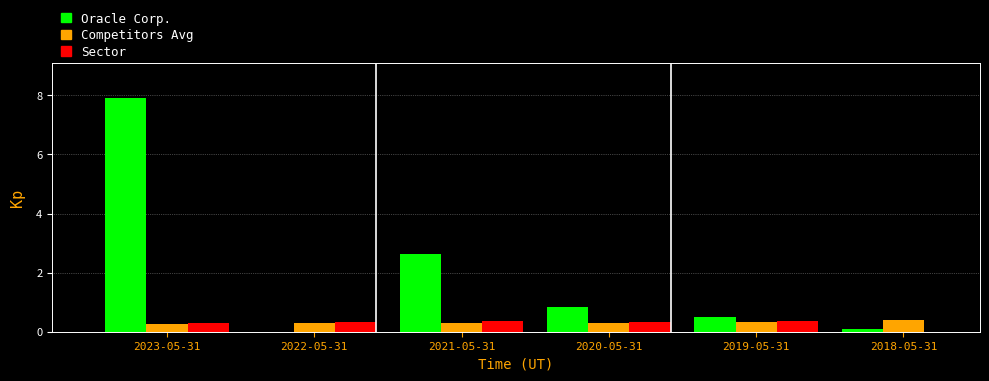

Reading left to right, extract all data points from this chart.

Oracle Corp.: 2023-05-31=7.9	2022-05-31=0.0	2021-05-31=2.6	2020-05-31=0.8	2019-05-31=0.5	2018-05-31=0.1
Competitors Avg: 2023-05-31=0.3	2022-05-31=0.3	2021-05-31=0.3	2020-05-31=0.3	2019-05-31=0.3	2018-05-31=0.4
Sector: 2023-05-31=0.3	2022-05-31=0.3	2021-05-31=0.4	2020-05-31=0.3	2019-05-31=0.4	2018-05-31=0.0